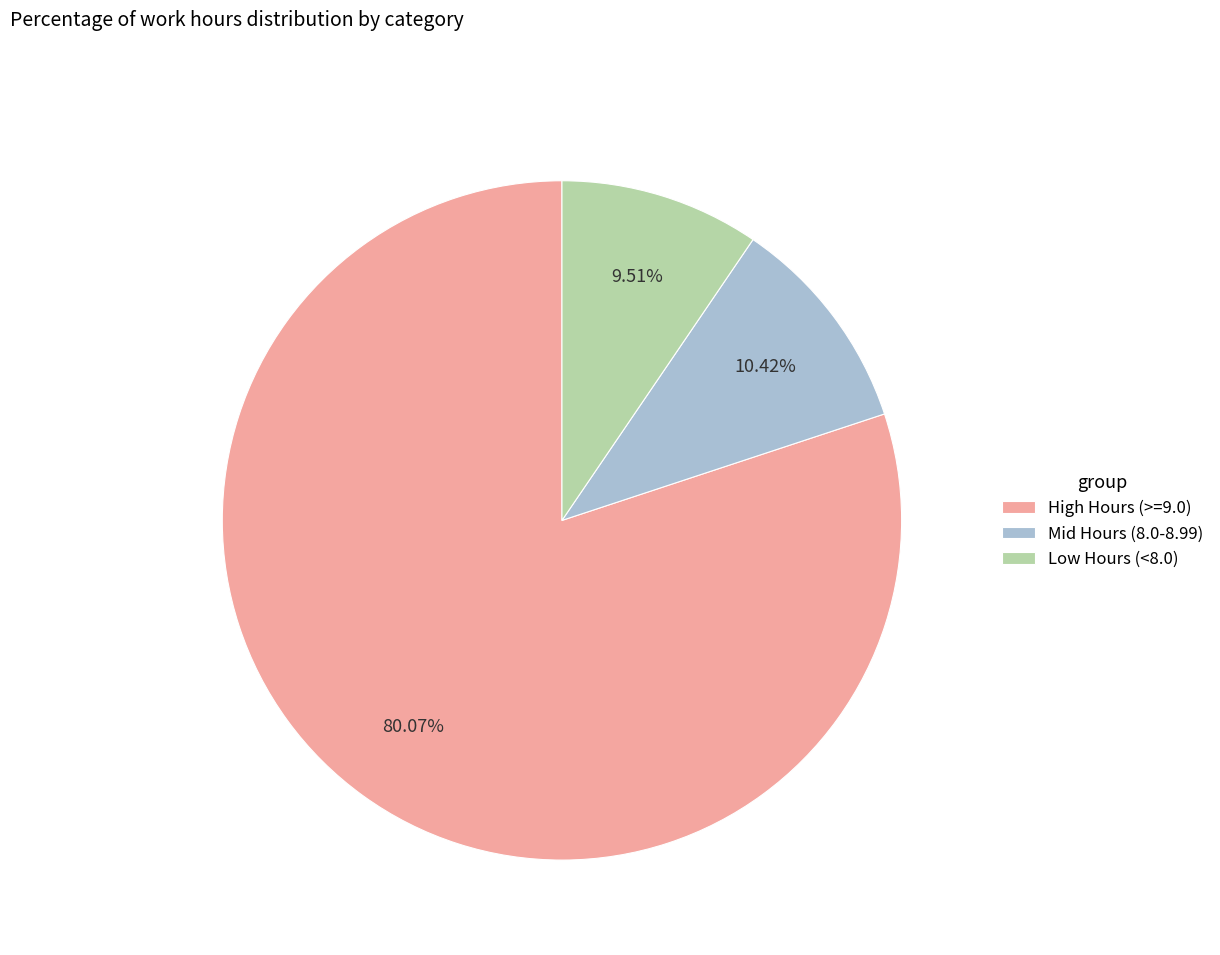

Does any single category account for the majority?

Yes